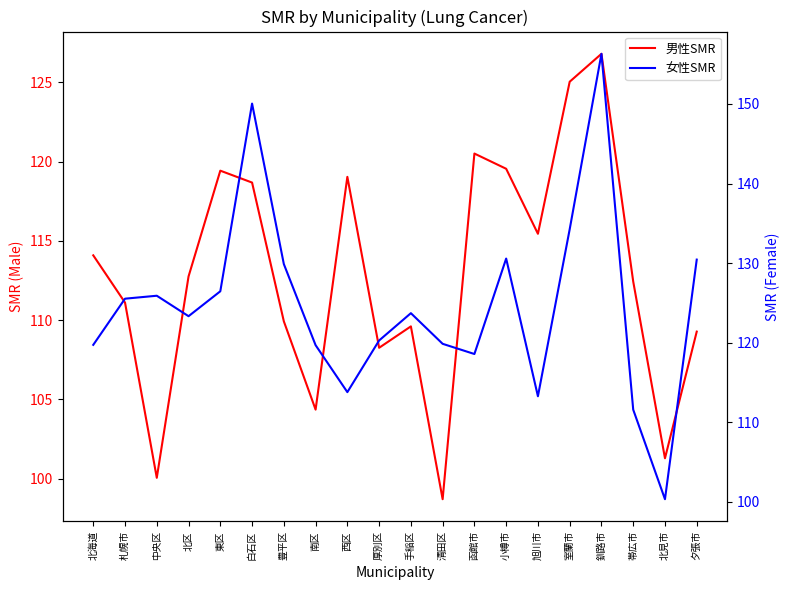

At how many categories does at least one series exceed 129?

6